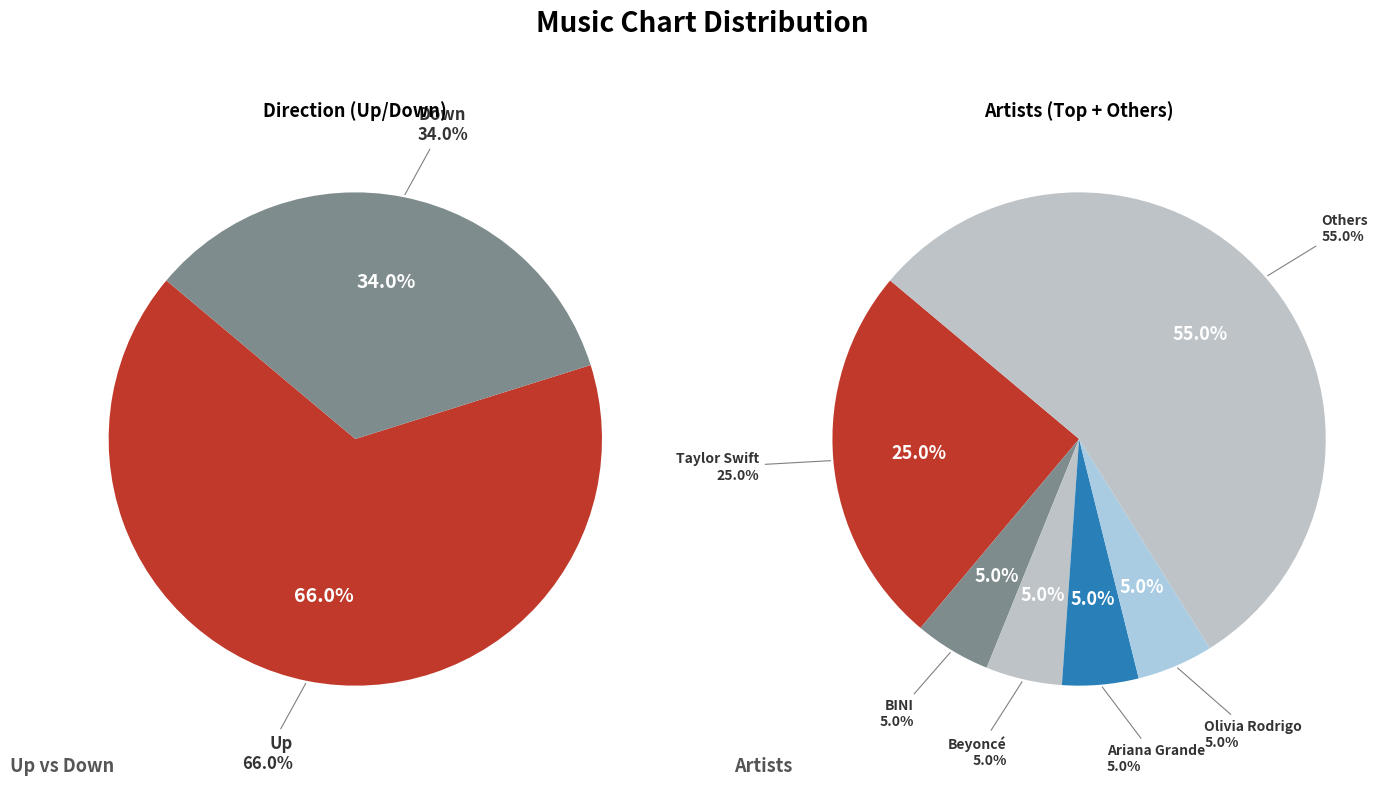

Which slice is the largest?

up